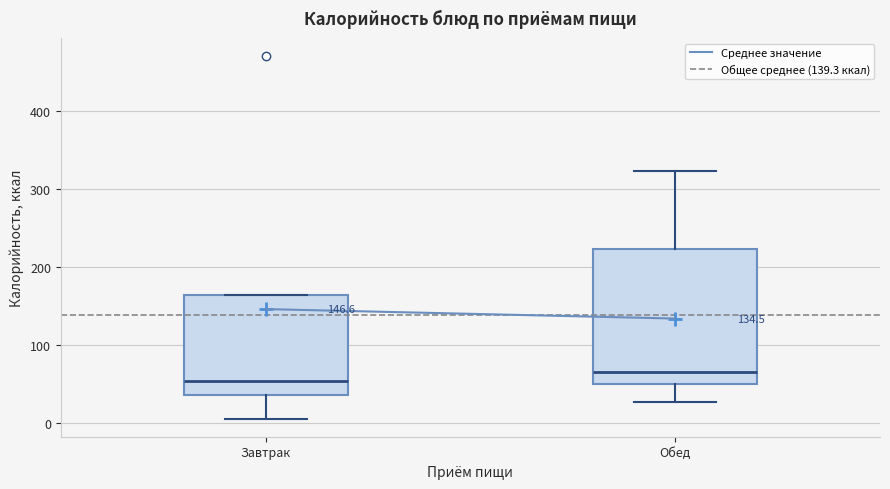

Which box's median line is the lowest?

Завтрак